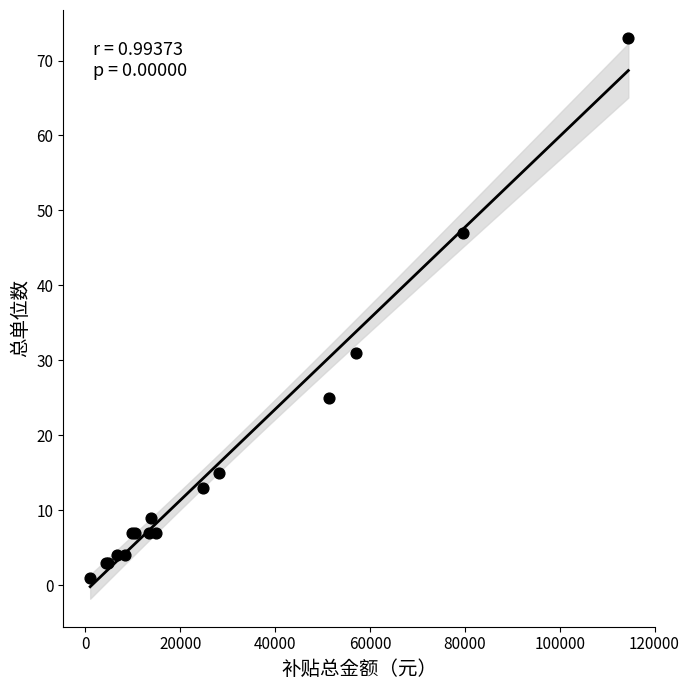

What Y value in the scatter plot is closest to 37?

31